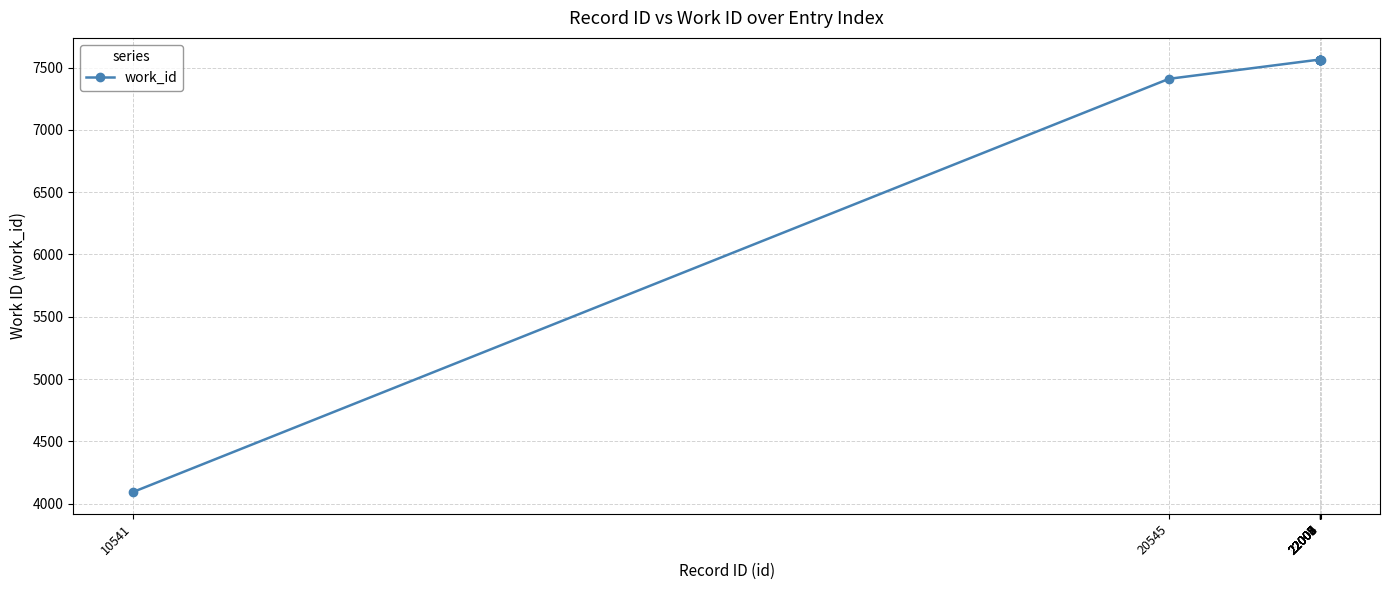

How many values are below 7565?

2